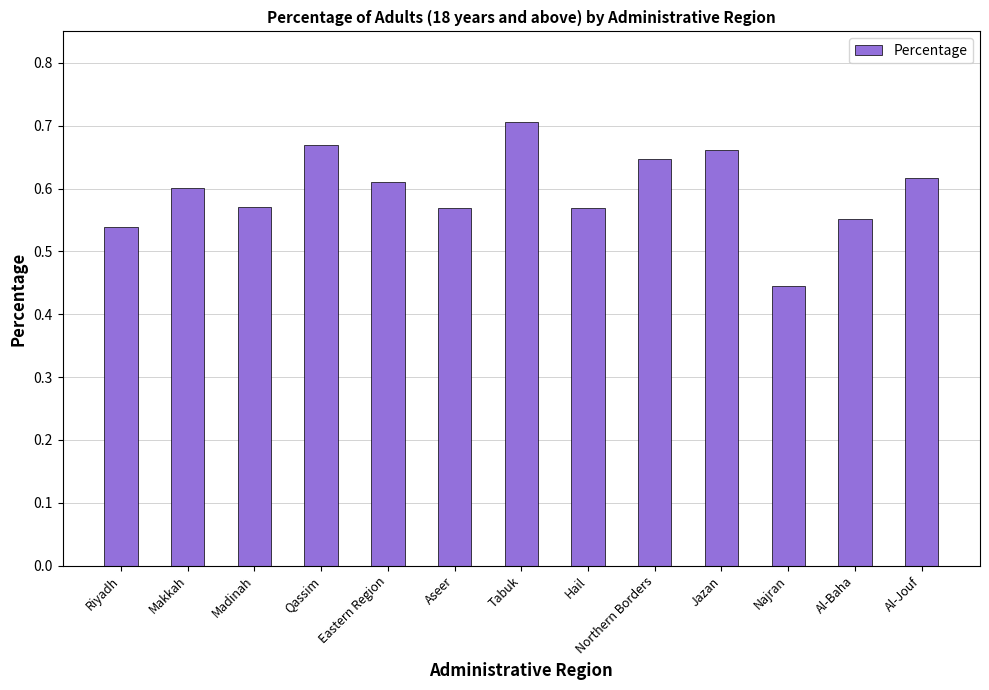

What is the label of the 13th bar from the right?

Riyadh